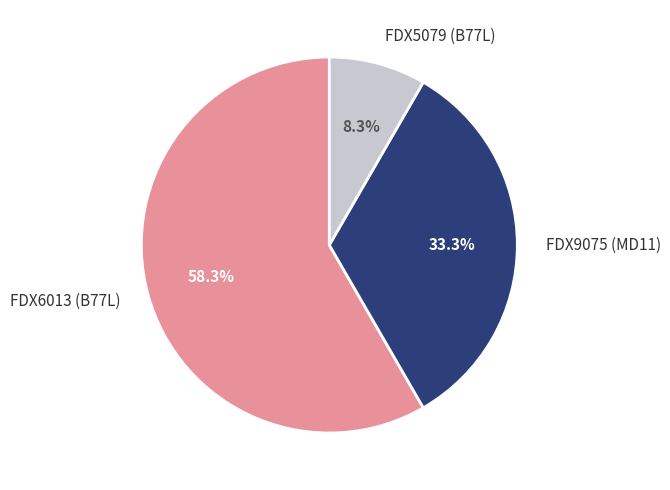

True or false: FDX9075 (MD11) accounts for 23% of the total.

False